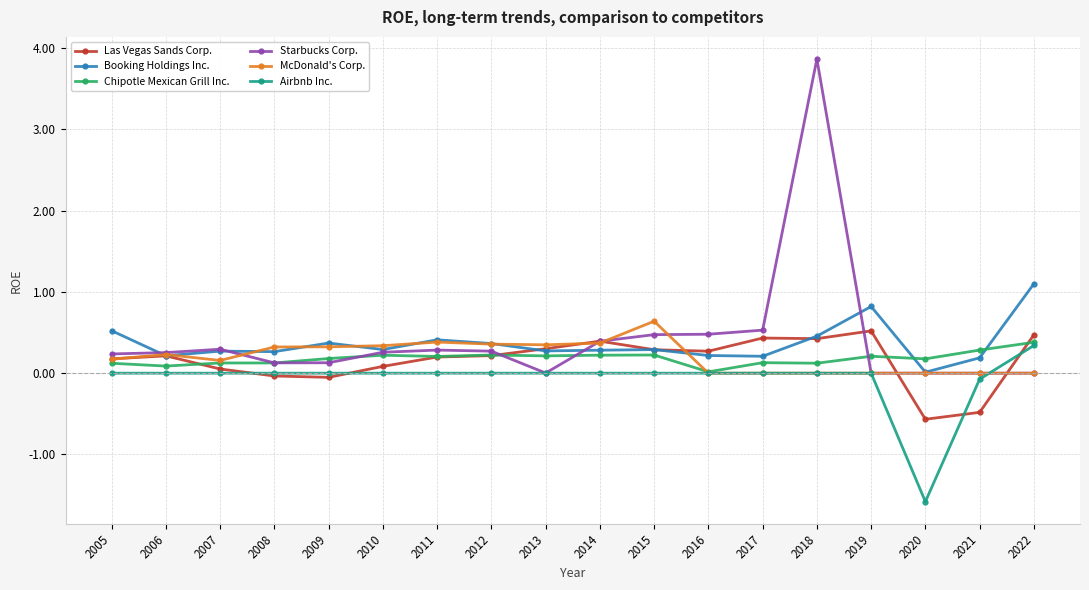

After their last crossing, which series has the higher values: Starbucks Corp. or Booking Holdings Inc.?

Booking Holdings Inc.